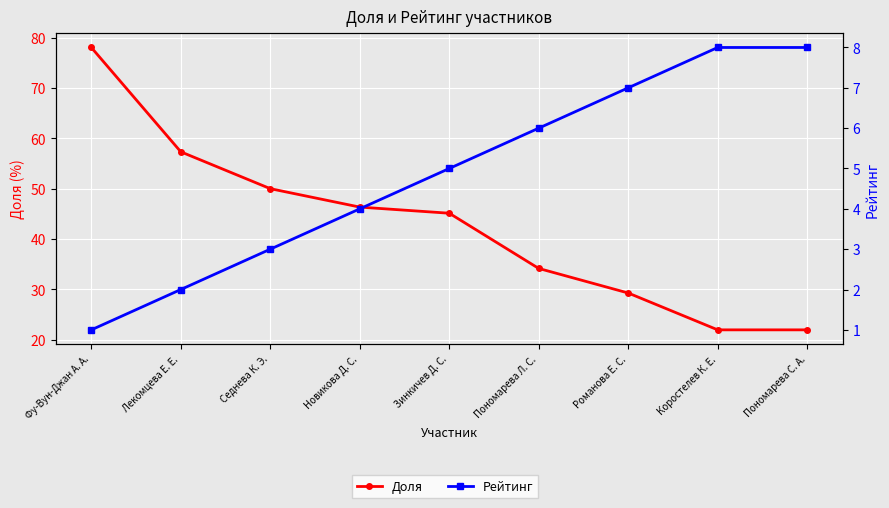

How many values in the Рейтинг series are below 5?

4